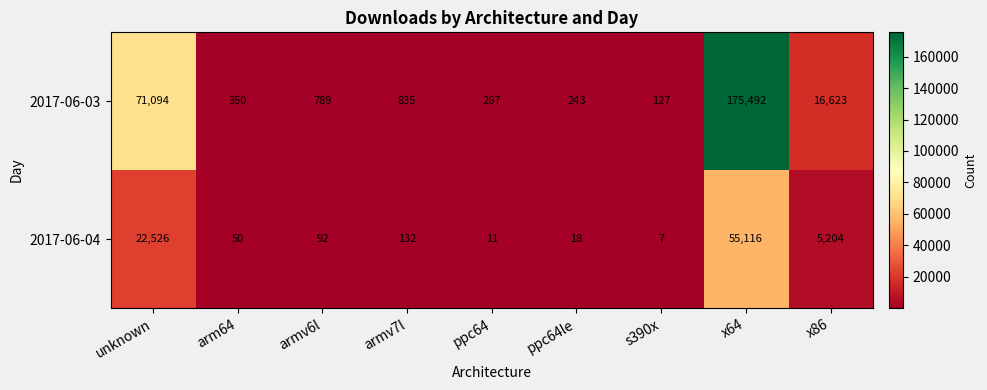

Is it true that 2017-06-04 equals 132 at armv7l?

True